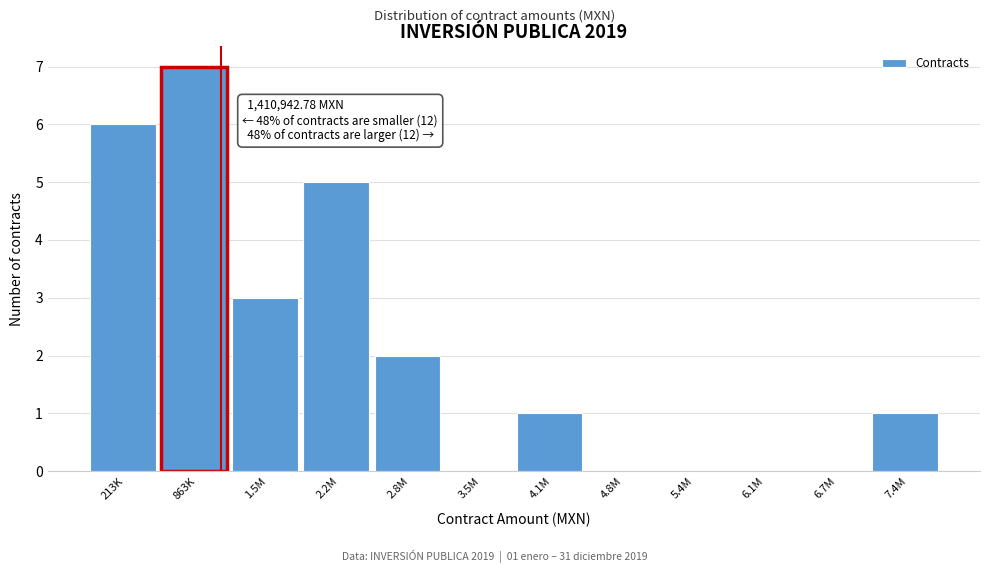

What value does the data have at 213K?

6